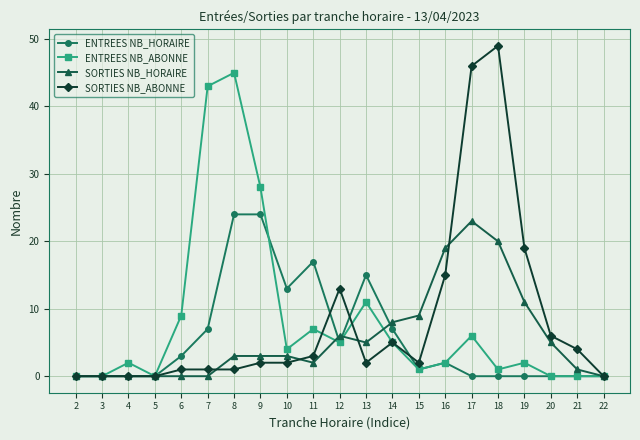

How many lines are shown in the chart?

4